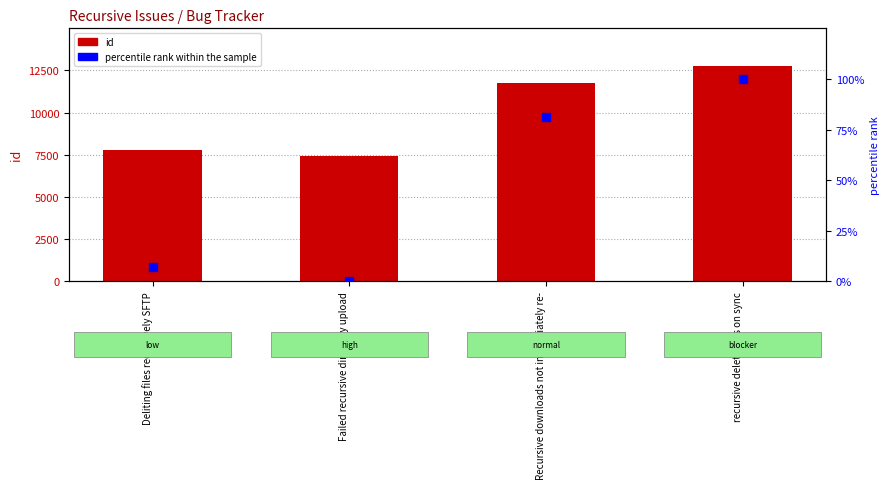

Which series has the widest spread of Y values?

id